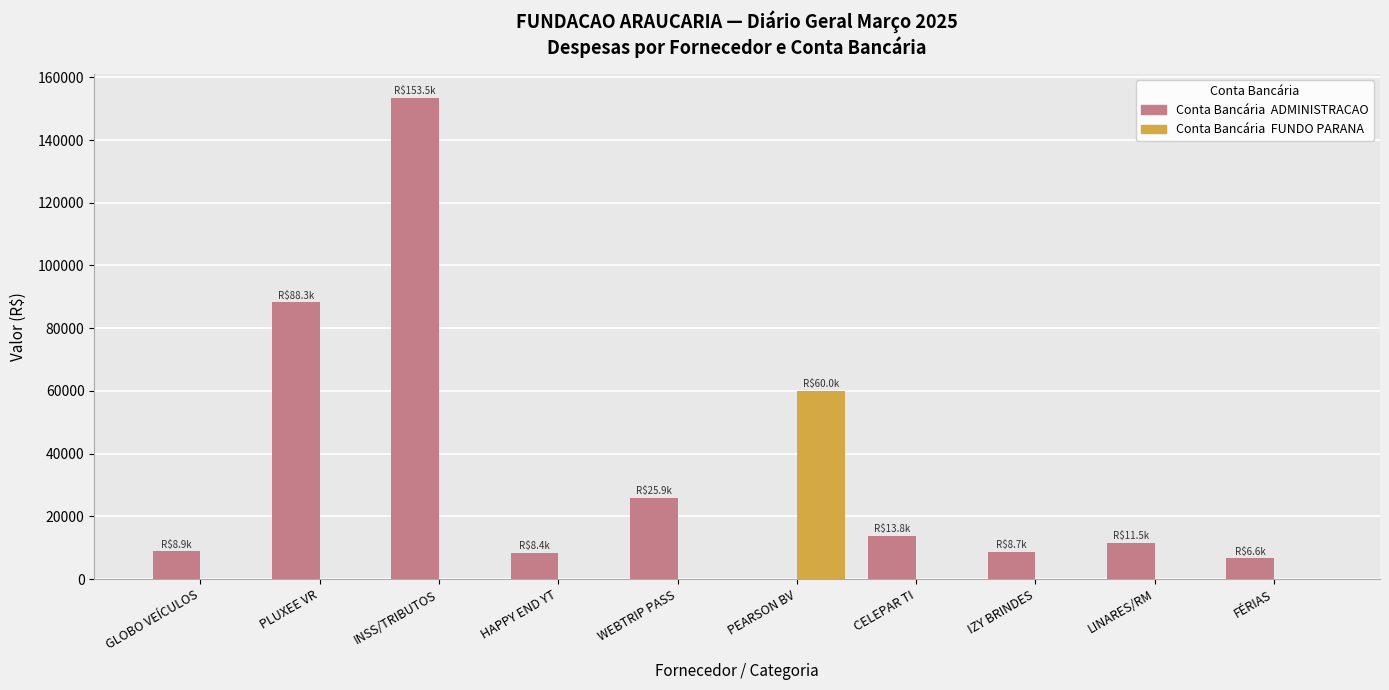

What is the maximum value shown in the chart?

153532.8